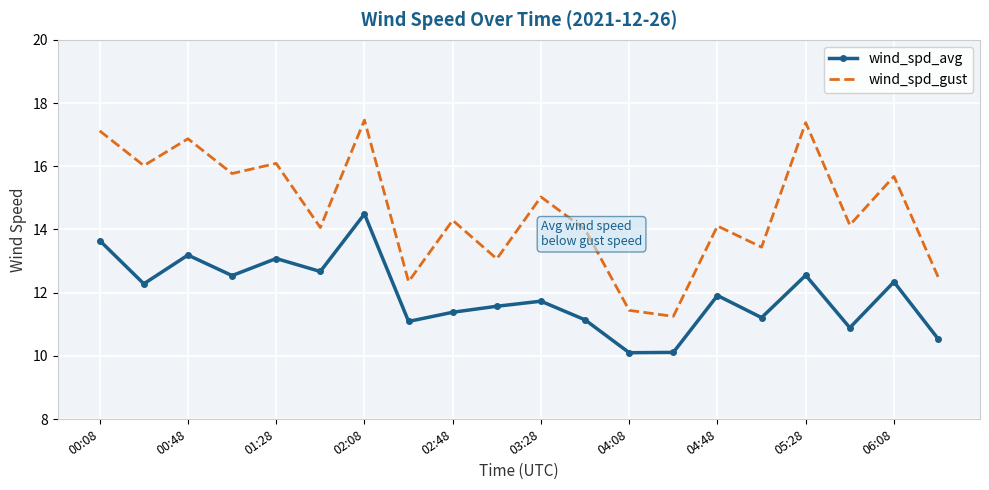

Rank the series by their average value, from highest to lowest.

wind_spd_gust, wind_spd_avg